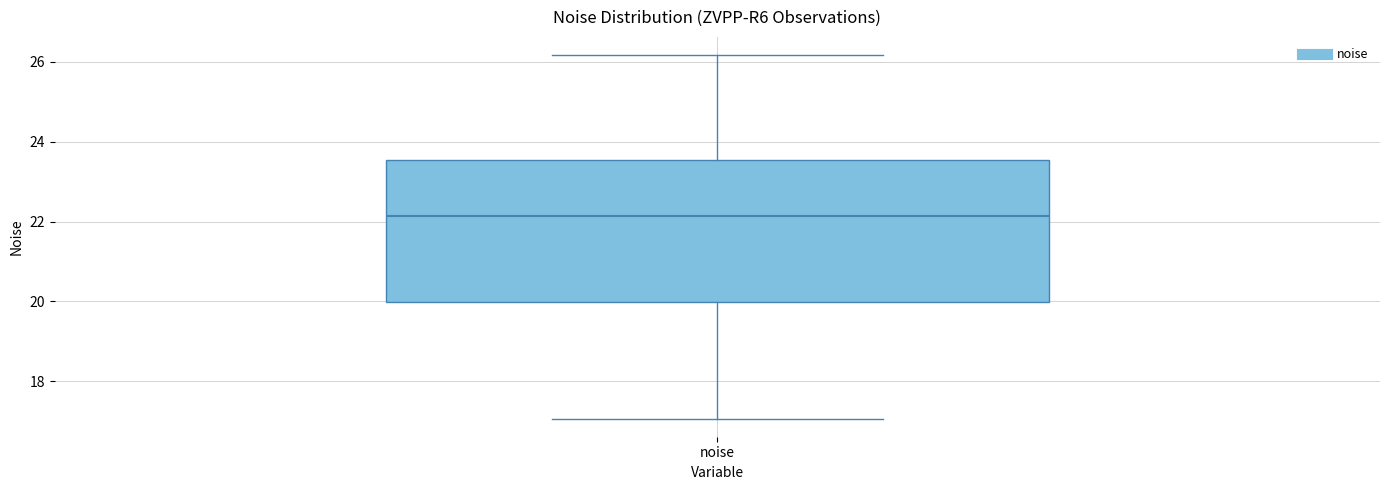

Read this box plot against the y-axis: the position of the median line, the range covered by the box, and the ends of both whiskers. The values are not printed on the chart, so give them approximately, as read against the axis.

median 22.2, box 20.0 to 23.6, whiskers 17.0 to 26.2